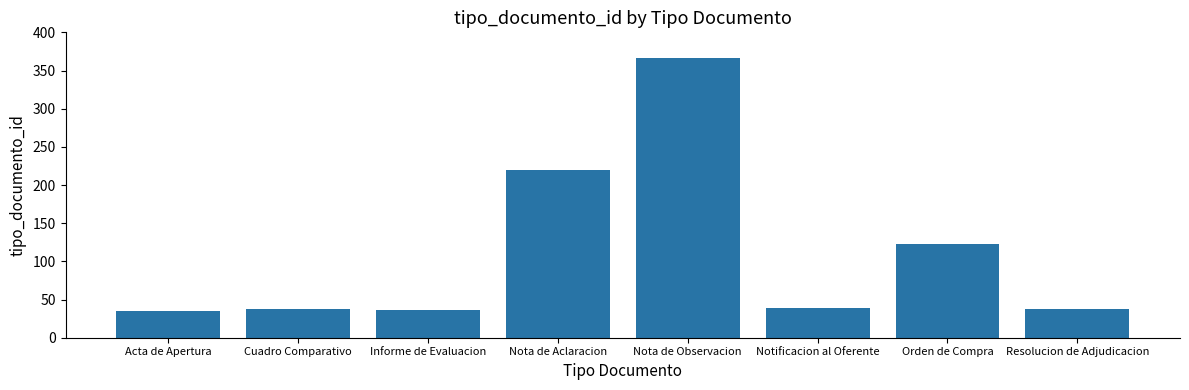

Which label corresponds to the largest value in the chart?

Nota de Observacion